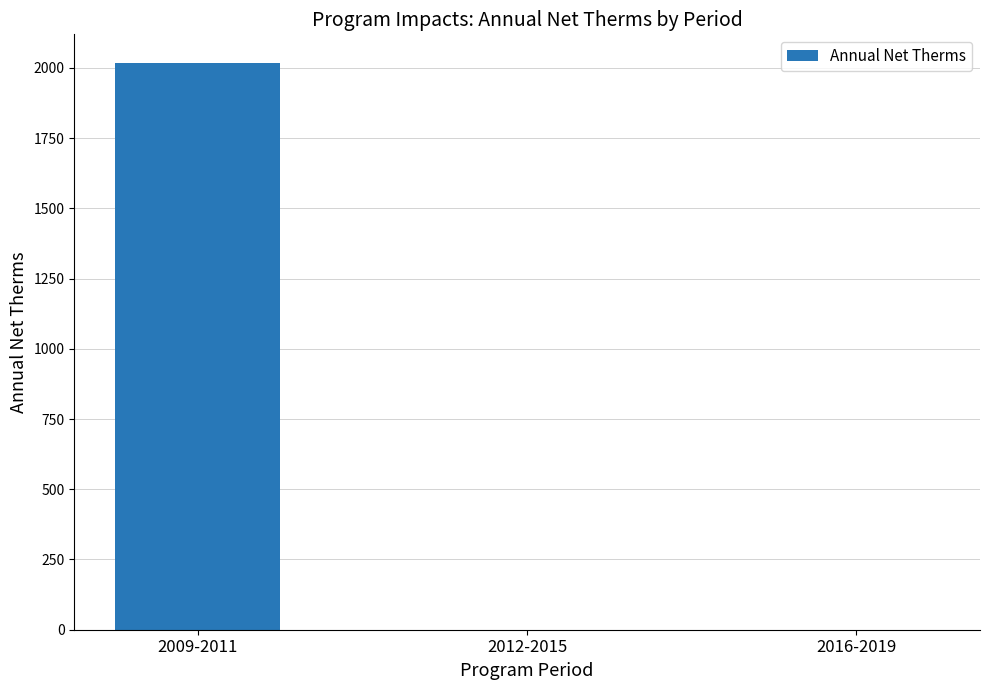

Are the bars grouped side by side (vs. stacked)?

No